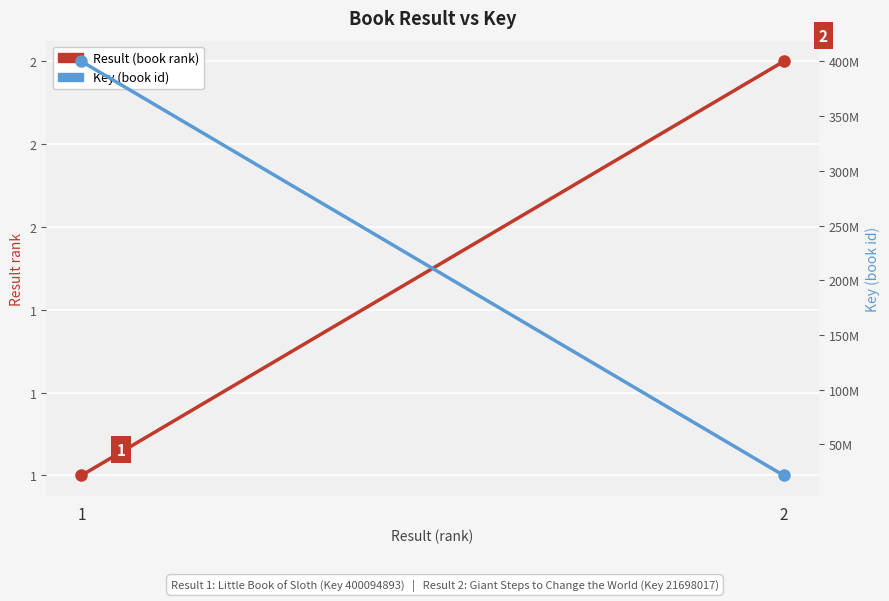

What is the smallest value displayed?

1